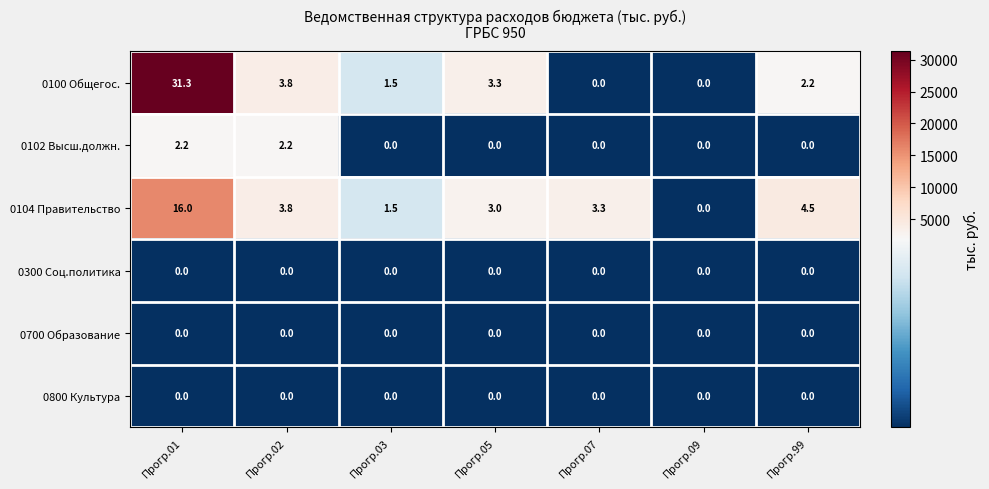

How many categories are shown in the chart?

7